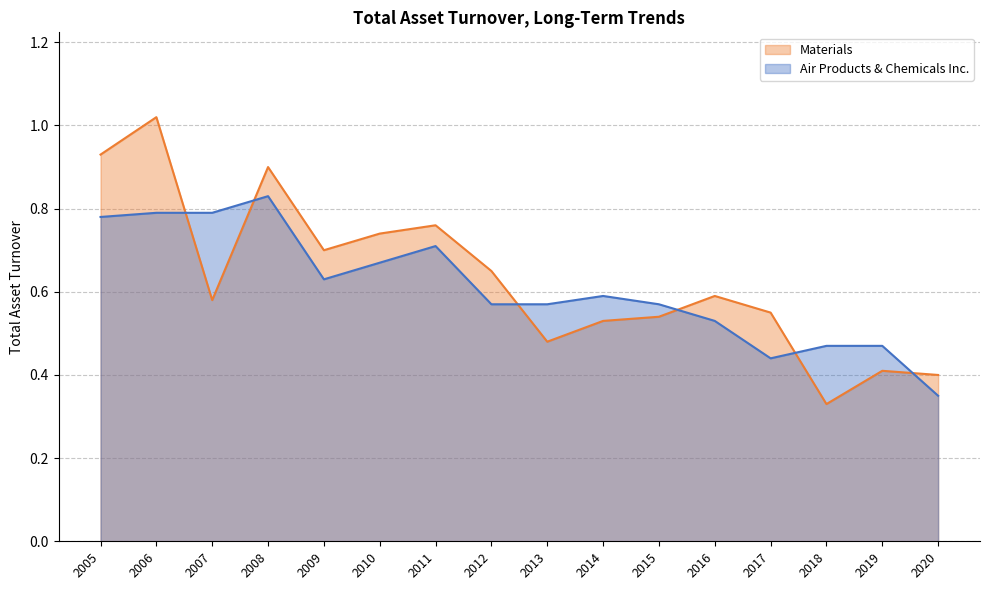

Which series has the largest total across all categories?

Materials